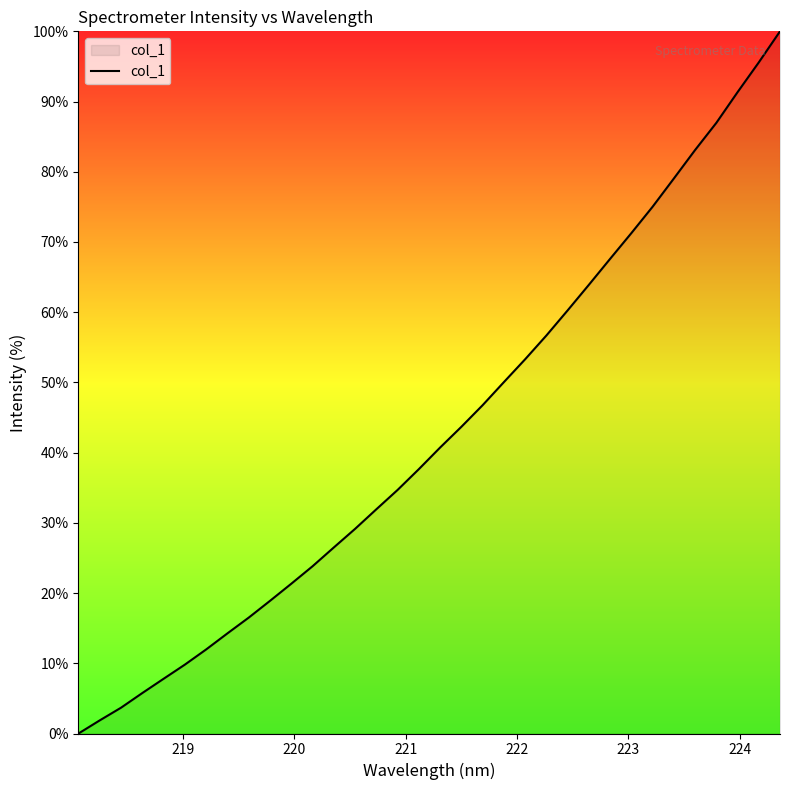

Count the number of values greater than 40.

17